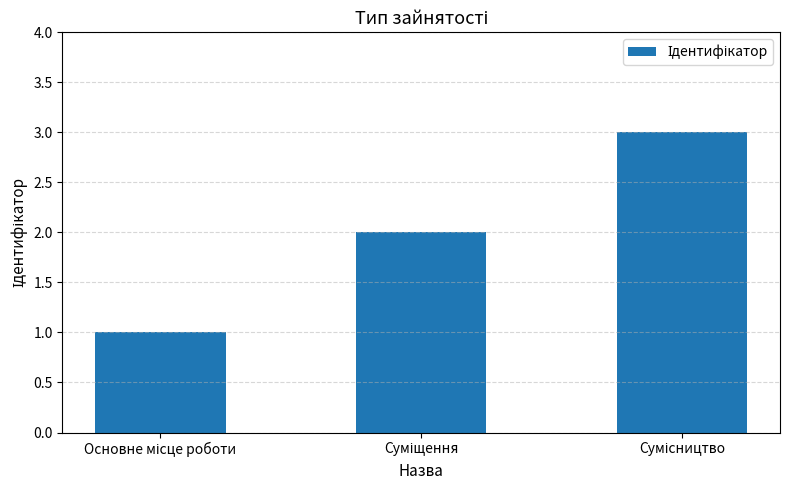

What is the maximum value shown in the chart?

3